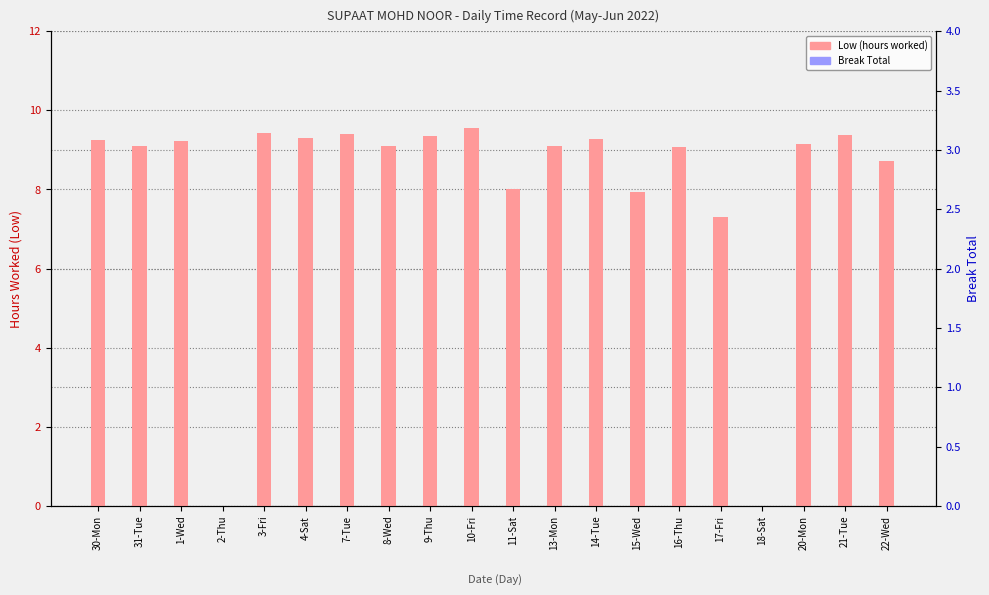

What is the value of the Low (hours worked) bar at the 19th from the left?

9.4